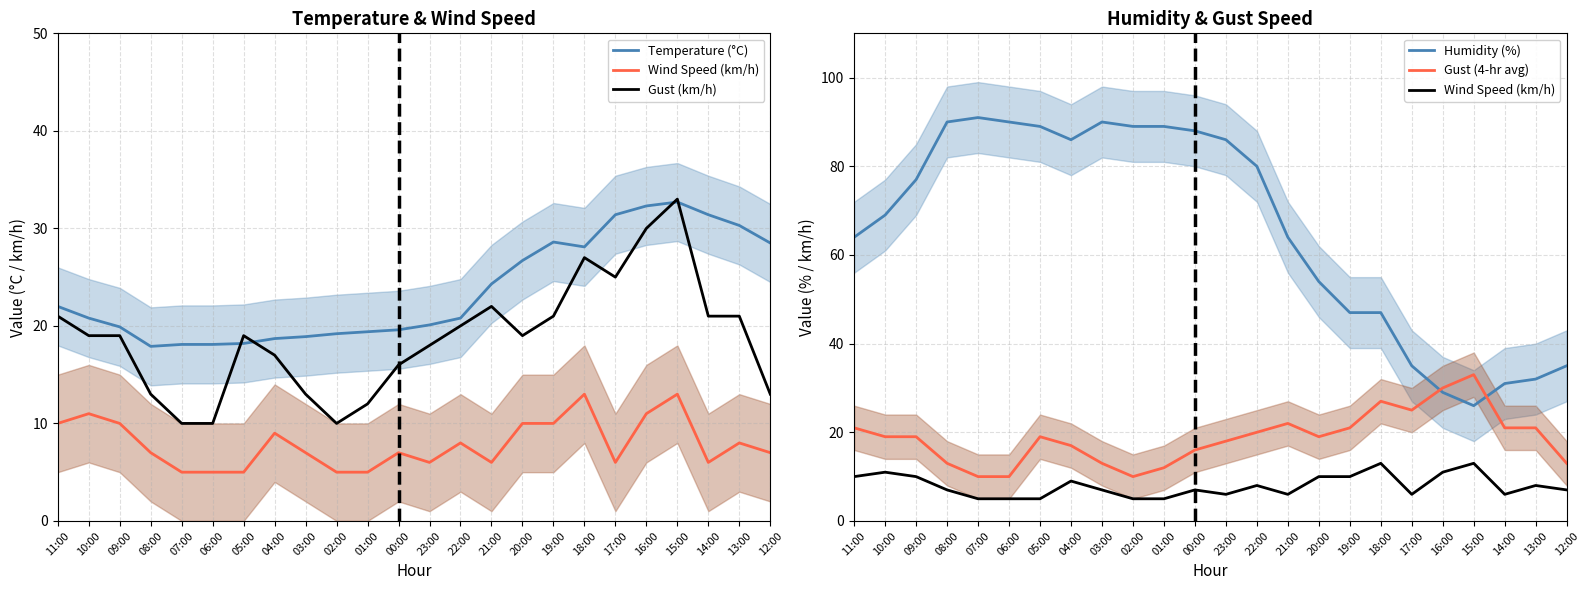

What is the difference between the highest and lowest values at 00:00?

81.0